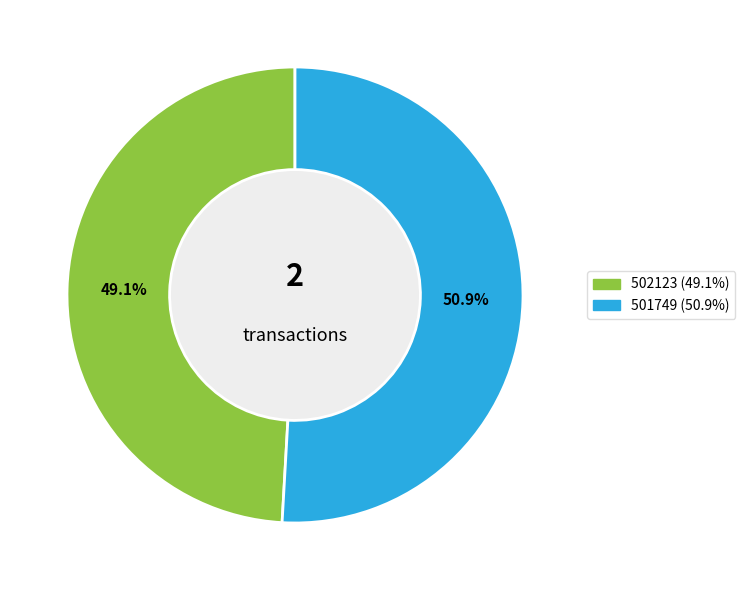

What percentage is NOT represented by 502123?

50.9%